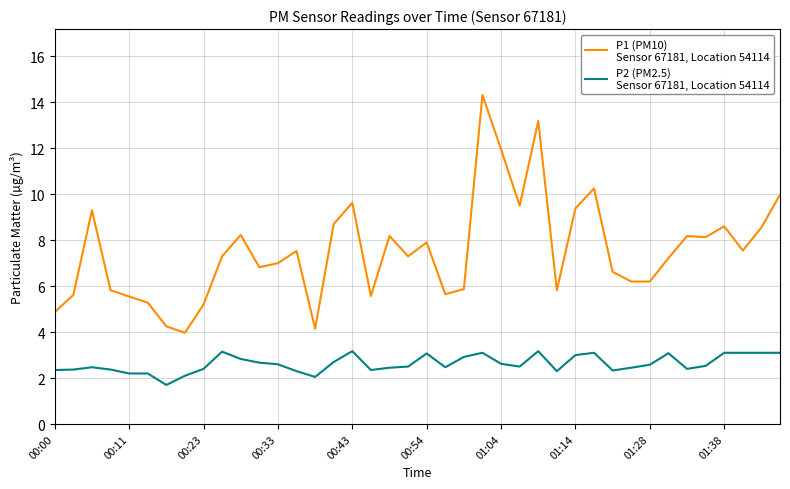

What is the maximum value shown in the chart?

14.3